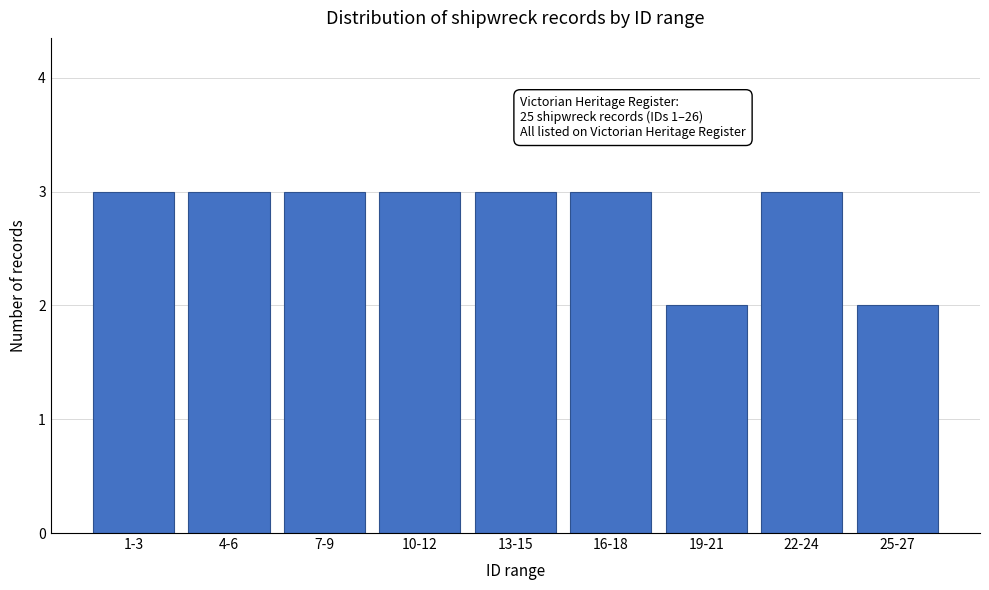

Reading right to left, what are all the values shown in this chart?

25-27=2	22-24=3	19-21=2	16-18=3	13-15=3	10-12=3	7-9=3	4-6=3	1-3=3